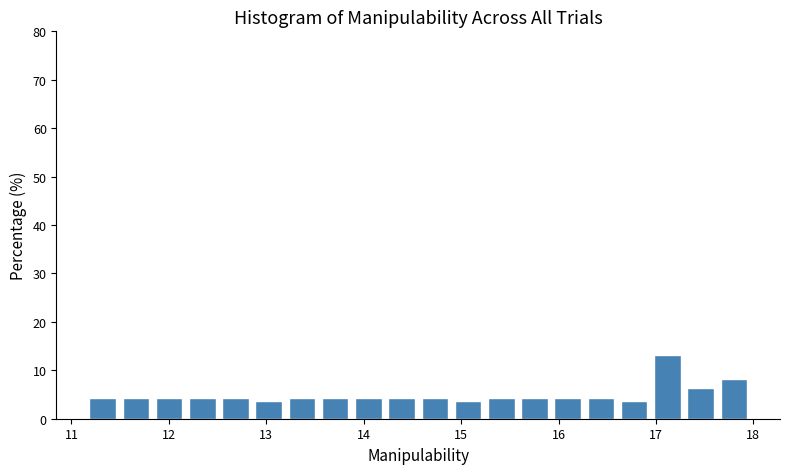

Read against the x-axis, roughly where is the centre of the tallest bar?

17.1